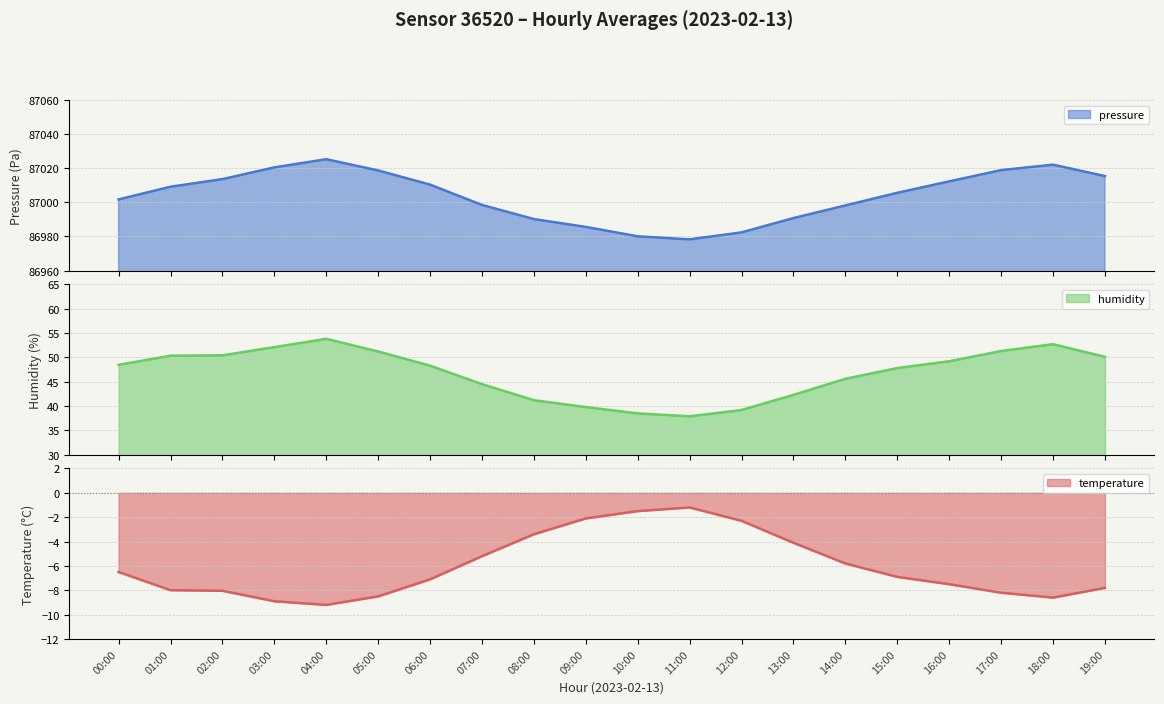

How many lines are shown in the chart?

3